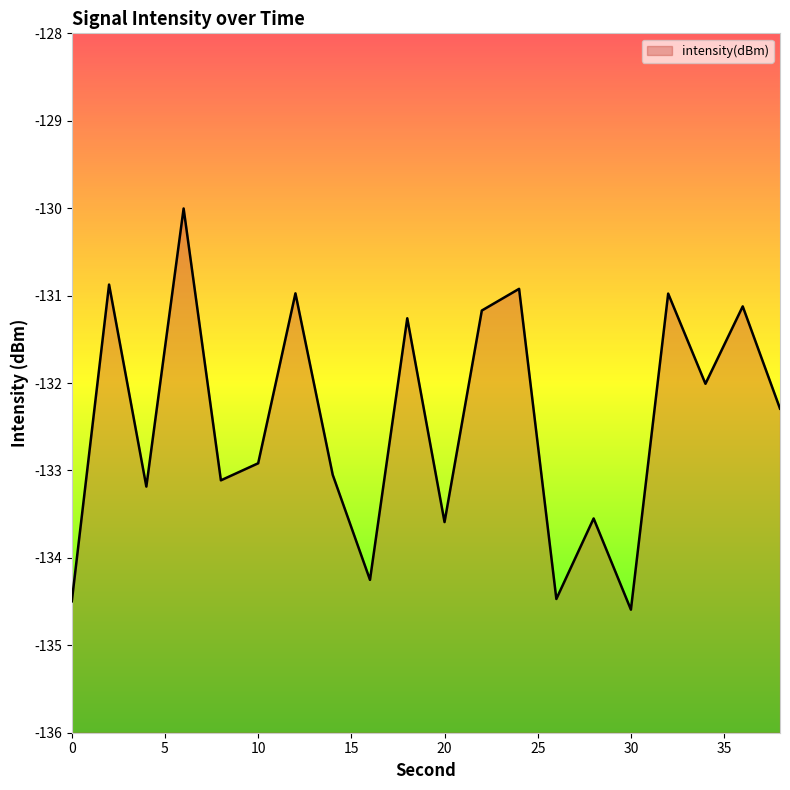

How many data points are above -132?

8